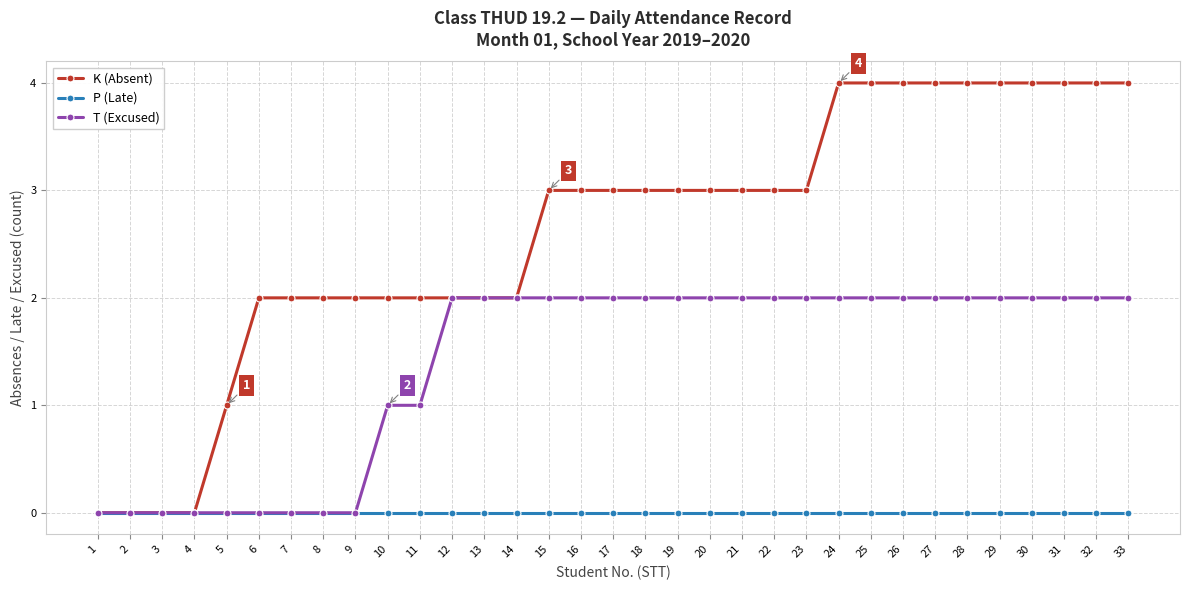

What is the value of the T (Excused) point at the 17th from the left?

2